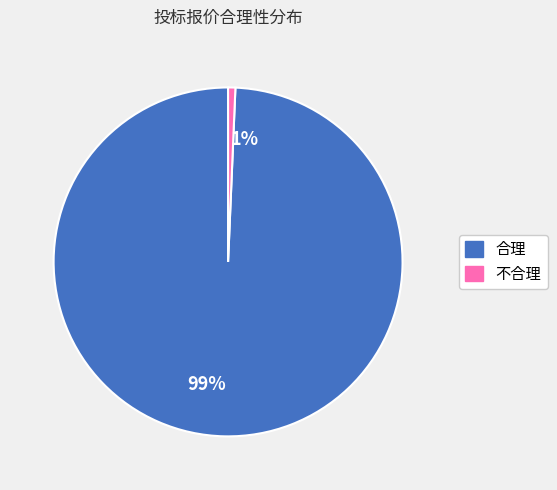

Does 不合理 account for over 50% of the chart?

No